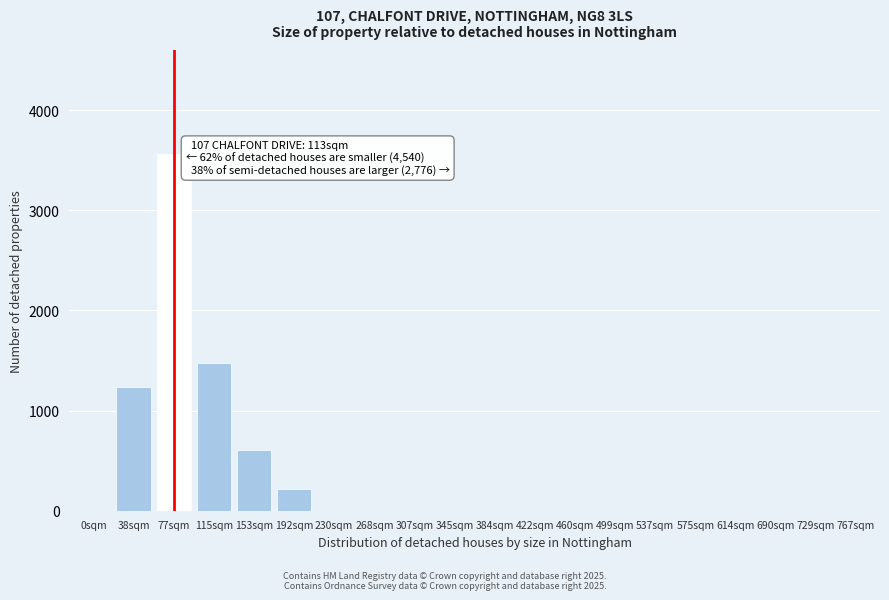

Reading left to right, transcribe all the data shown in this chart.

0sqm=0	38sqm=1240	77sqm=3560	115sqm=1480	153sqm=610	192sqm=220	230sqm=0	268sqm=0	307sqm=0	345sqm=0	384sqm=0	422sqm=0	460sqm=0	499sqm=0	537sqm=0	575sqm=0	614sqm=0	690sqm=0	729sqm=0	767sqm=0